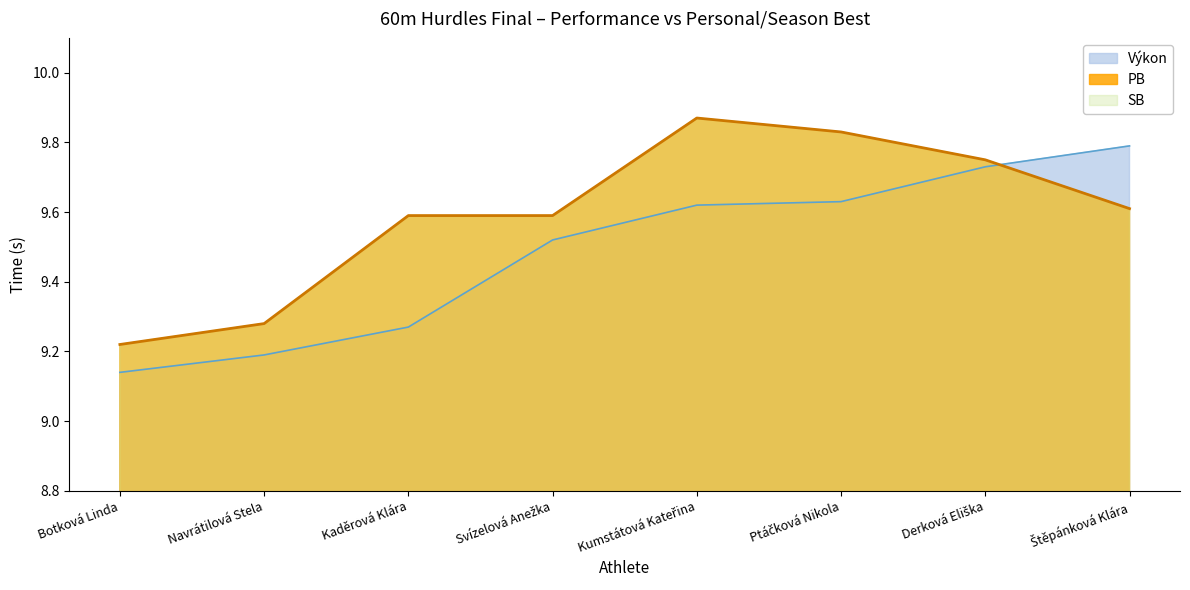

True or false: PB and Výkon cross at least once.

True